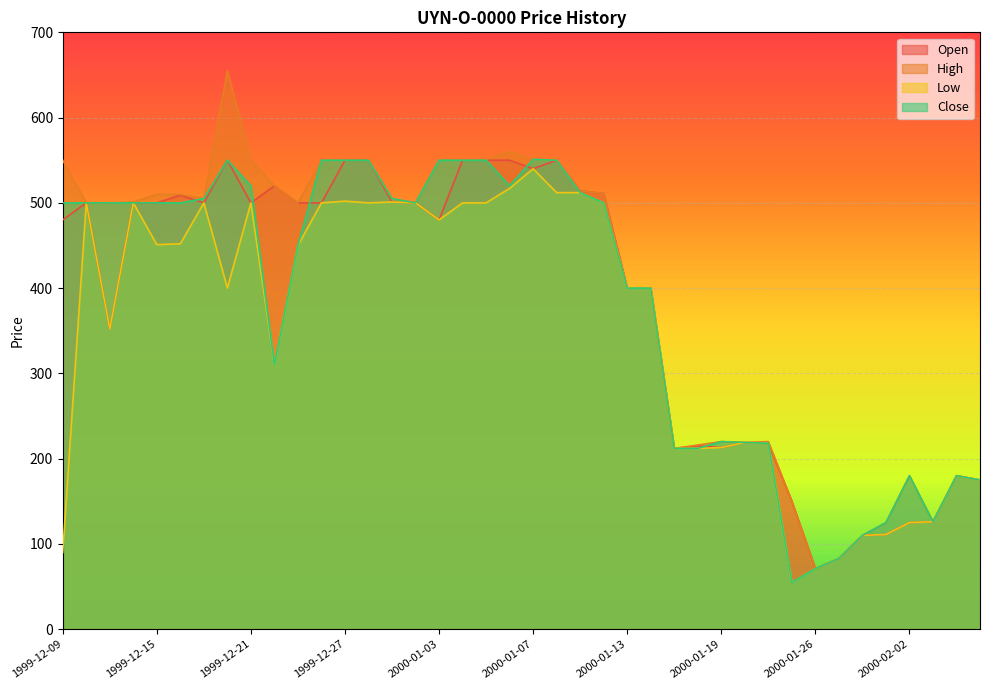

True or false: Low and High cross at least once.

False